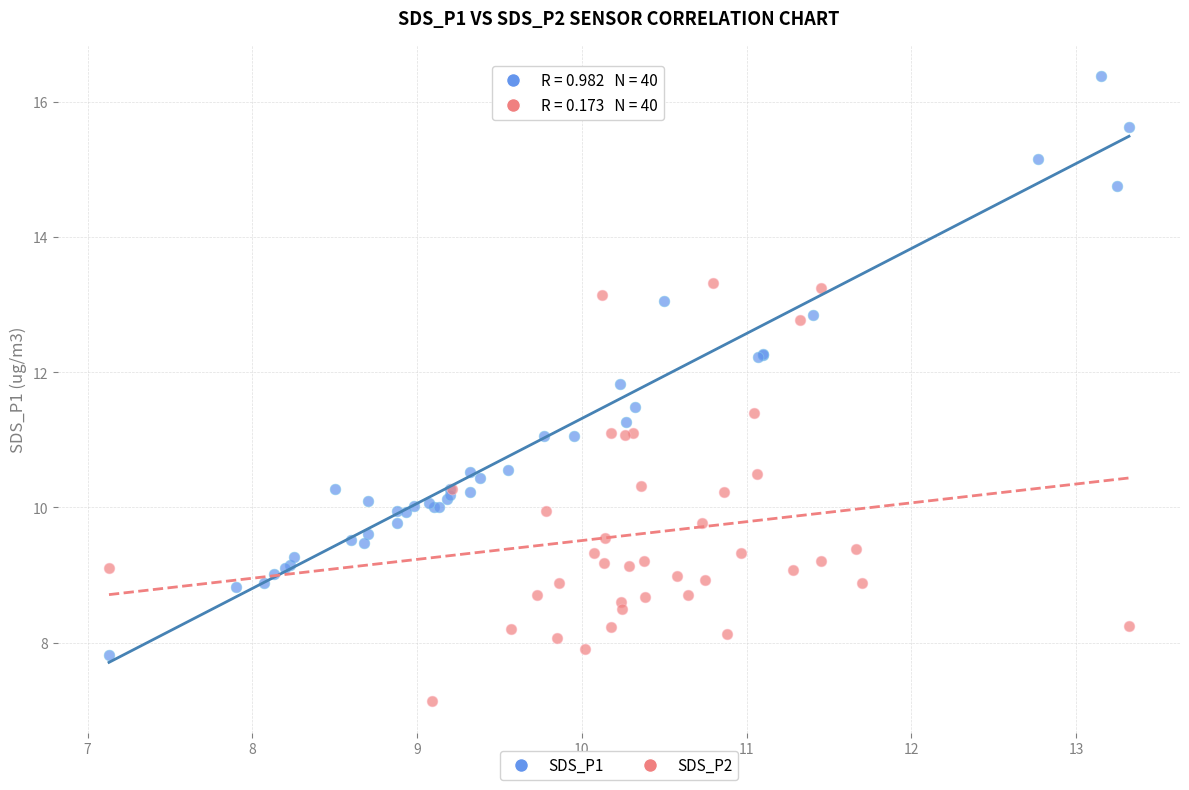

Which series reaches the minimum Y coordinate?

SDS_P2